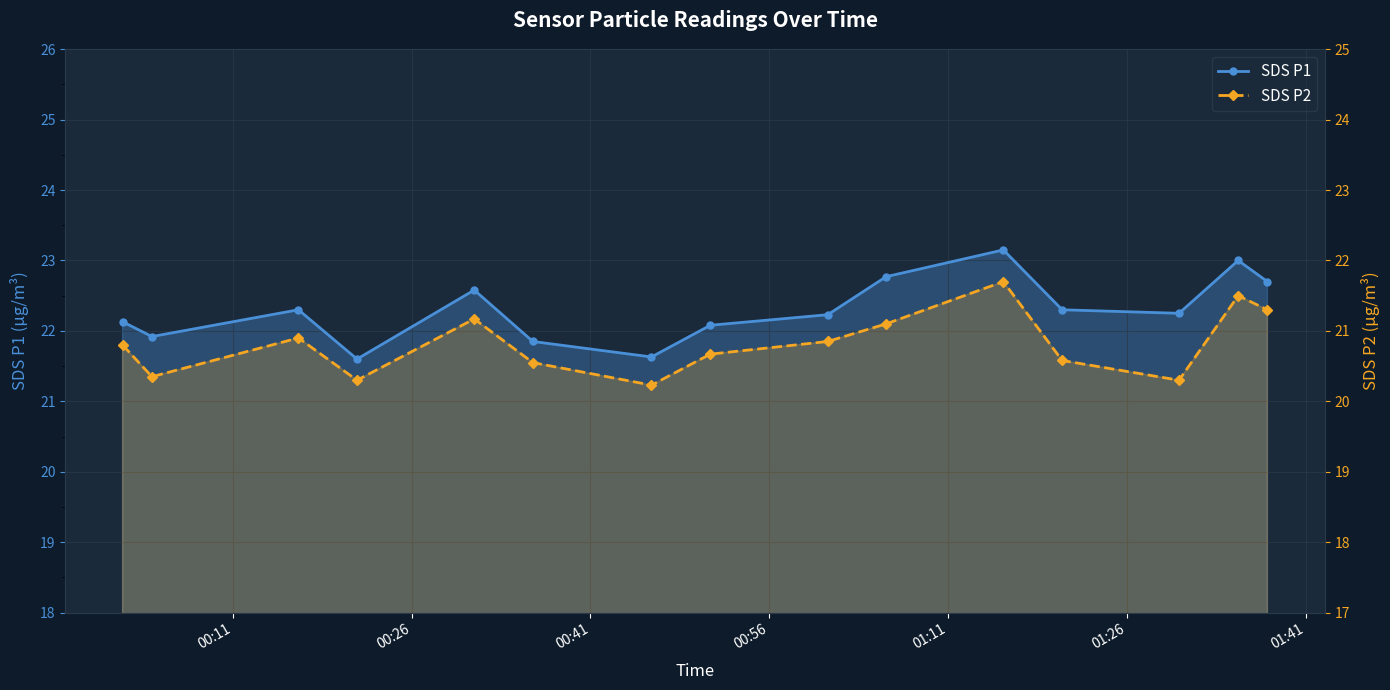

List the series in order of their overall mean, lowest first.

SDS P2, SDS P1